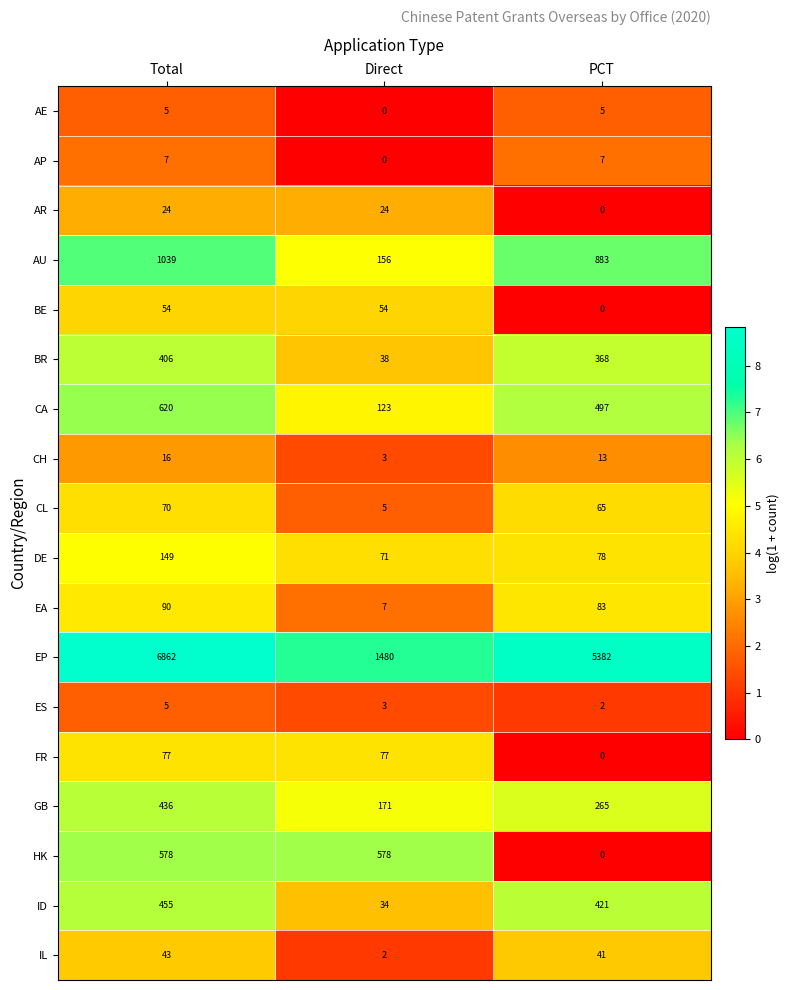

Where is ES nearest to the value 3?

Direct